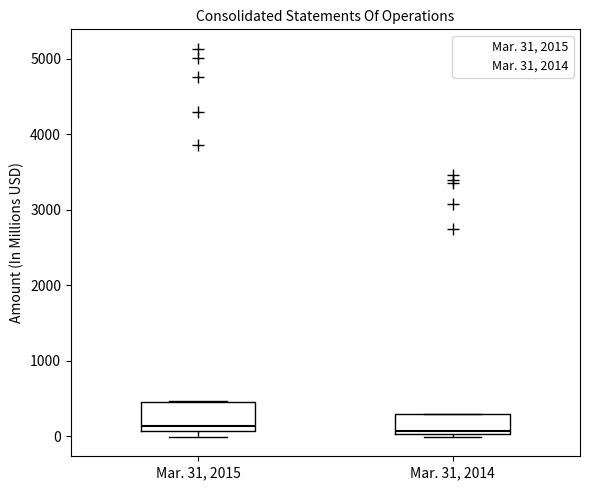

Where is the upper edge of the box for Mar. 31, 2015 on the y-axis? The values are not printed on the chart, so give them approximately, as read against the axis.

400